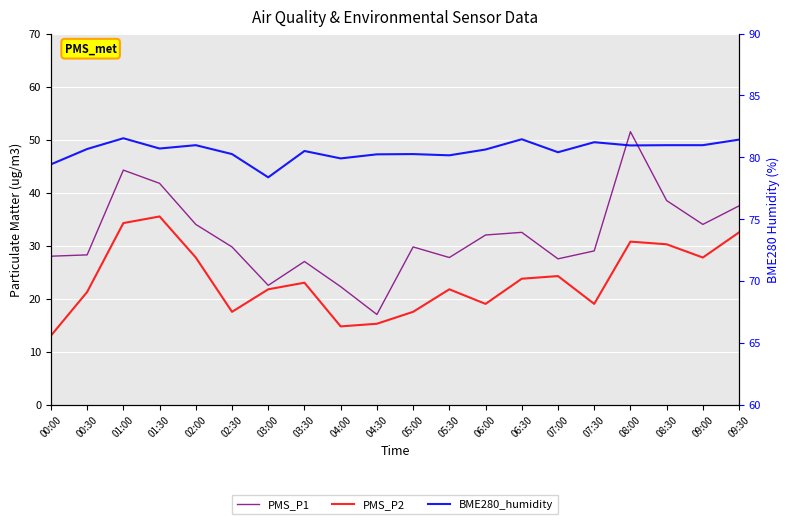

Which category has the lowest value across all series?

00:00